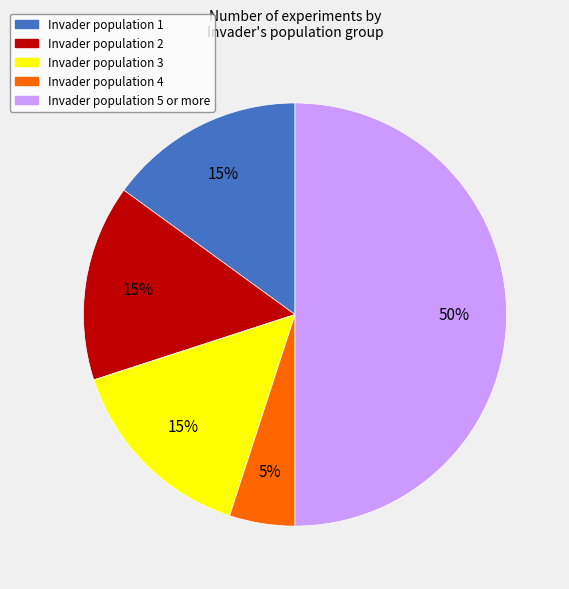

To the nearest percent, what is the difference between the largest and smallest slice percentages?

45%